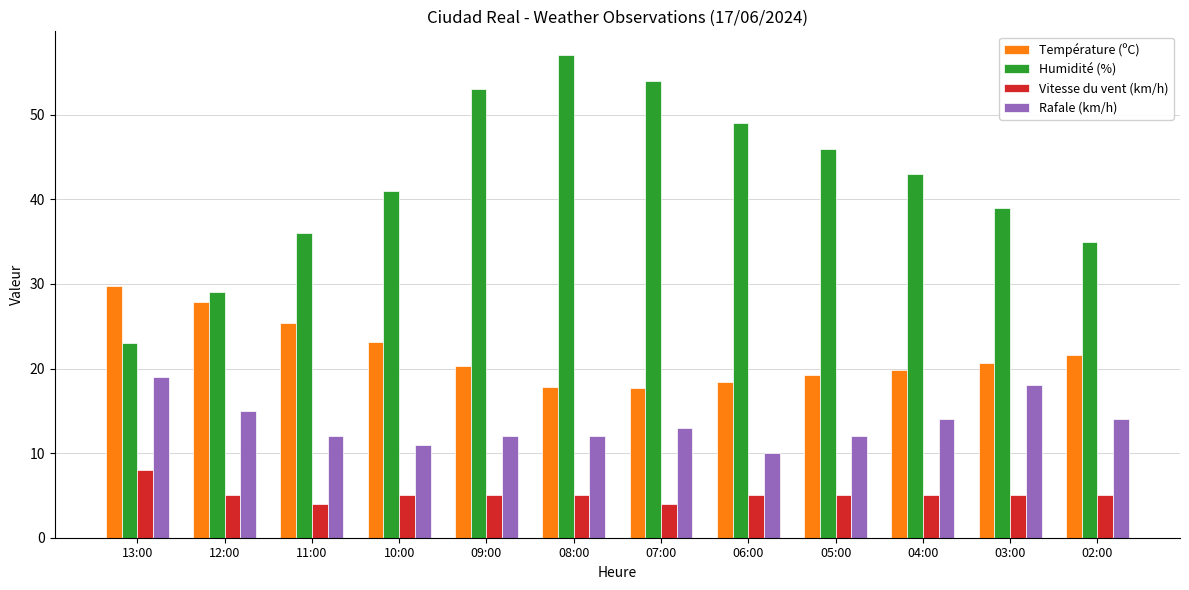

How many distinct data groups are displayed?

4